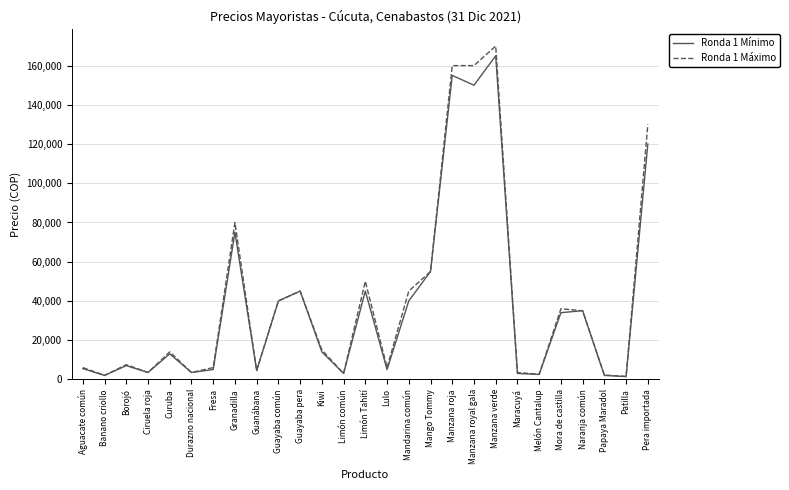

What is the difference between the maximum and second lowest values in the Ronda 1 Máximo series?

168000